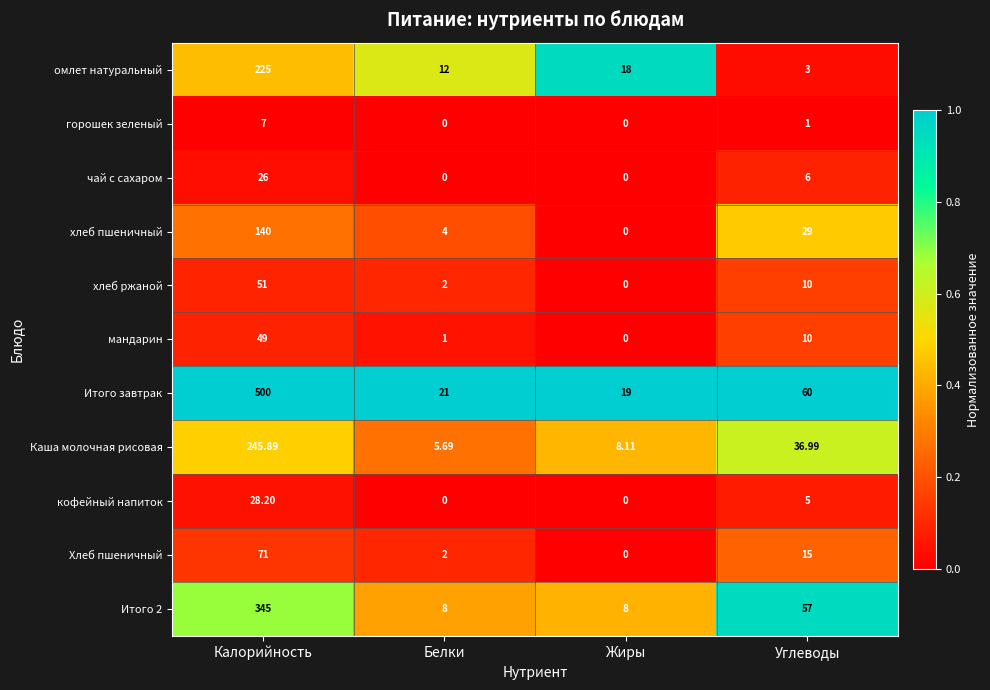

Where is Каша молочная рисовая nearest to the value 125?

Углеводы